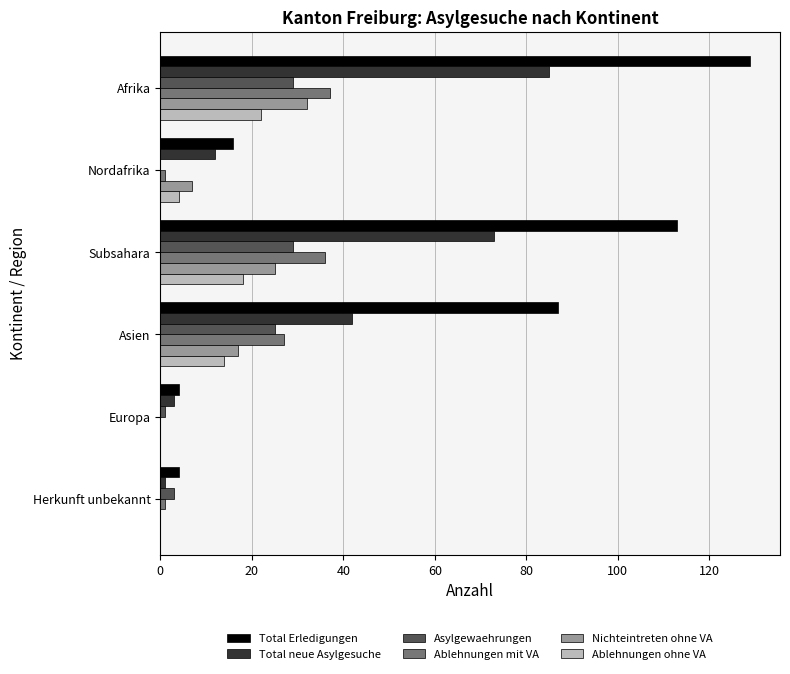

At which category is the sum across all series the highest?

Afrika